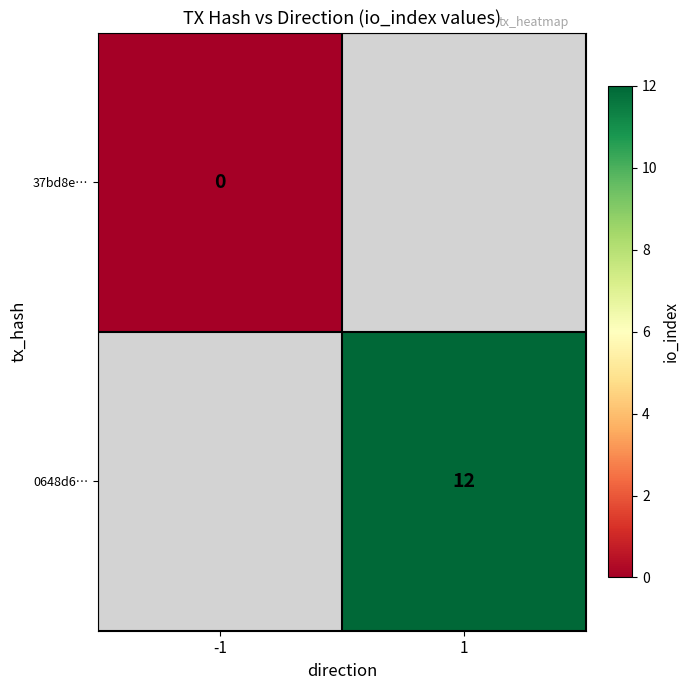

The value of 0648d6… at 1 is 3. True or false?

False